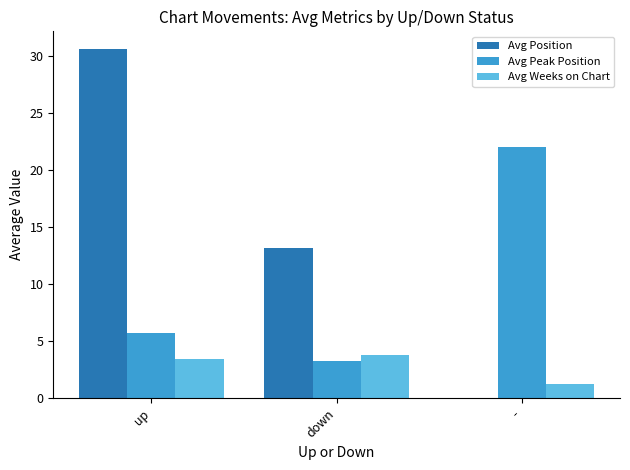

Is the value of Avg Peak Position at down greater than the value of Avg Position at down?

No